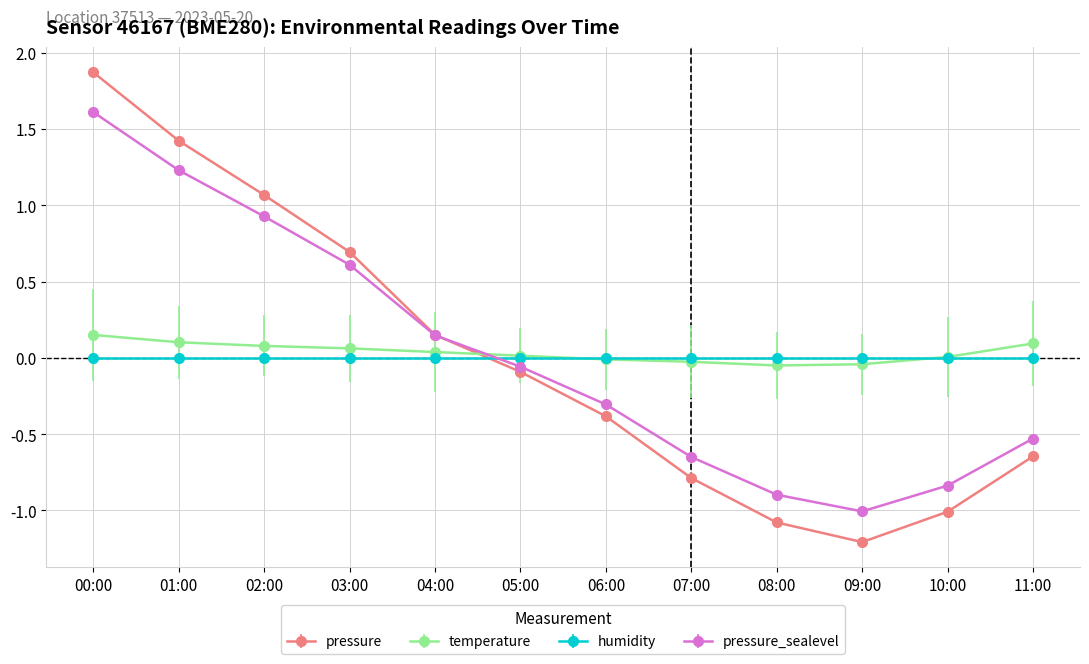

Which series has the widest spread of values?

pressure